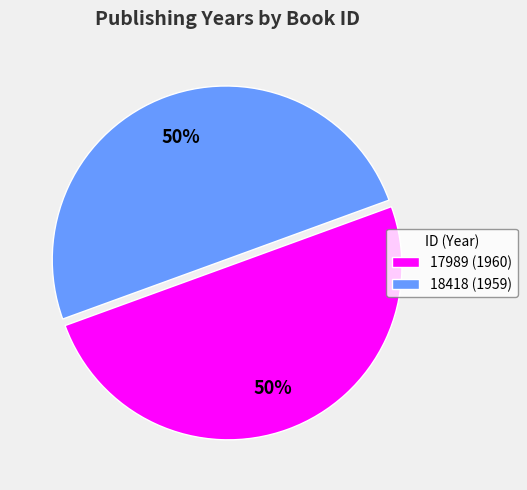

Is it true that 18418 is 50% of the pie?

True